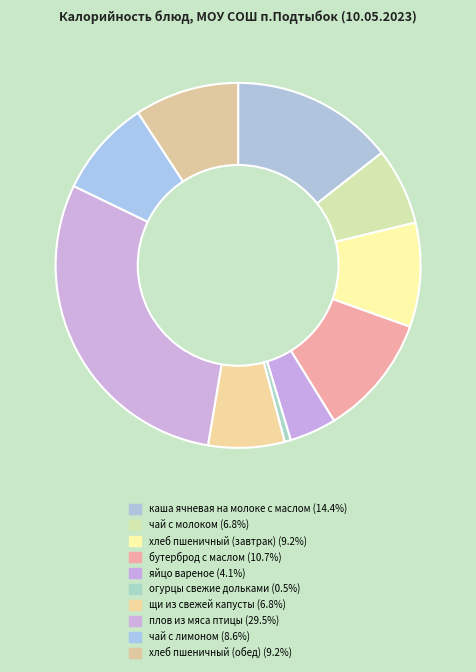

To the nearest percent, what is the combined percentage of чай с молоком and хлеб пшеничный (обед)?

16%